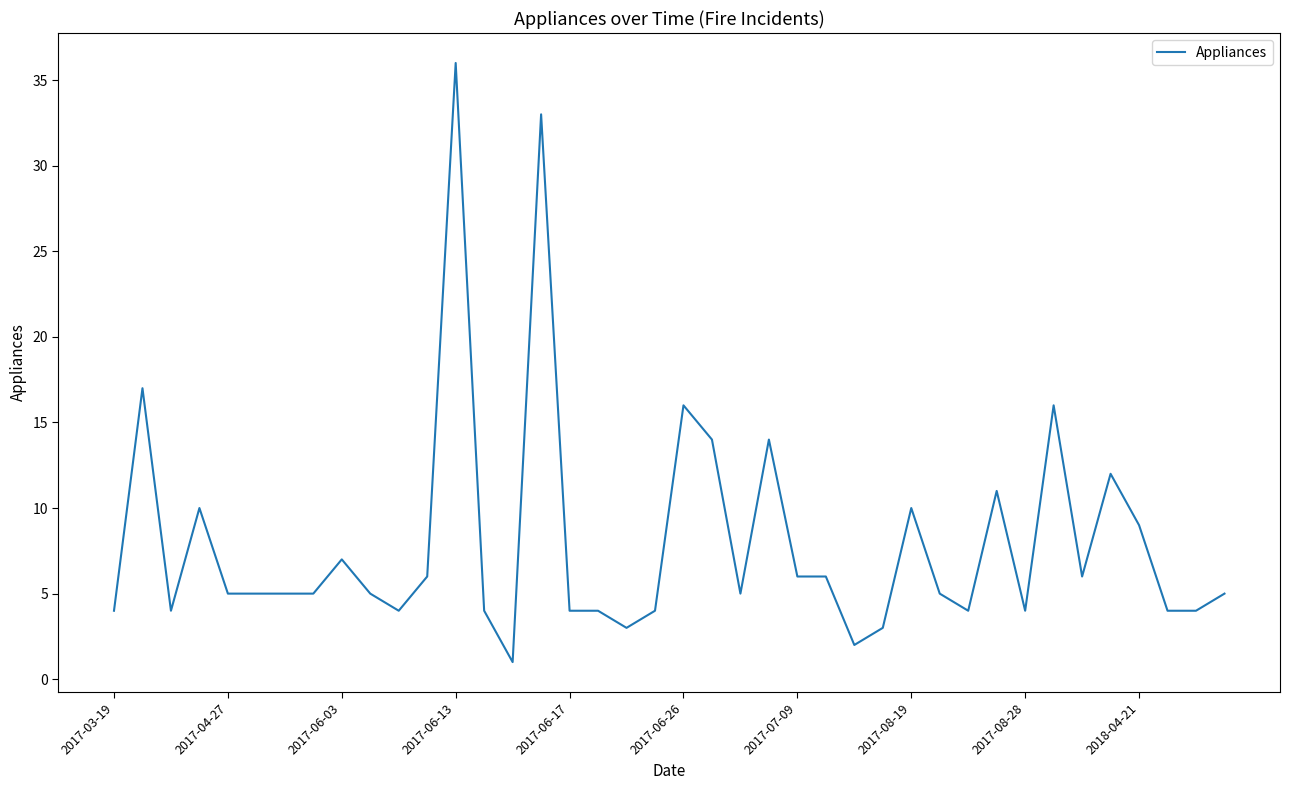

What is the greatest value displayed?

36